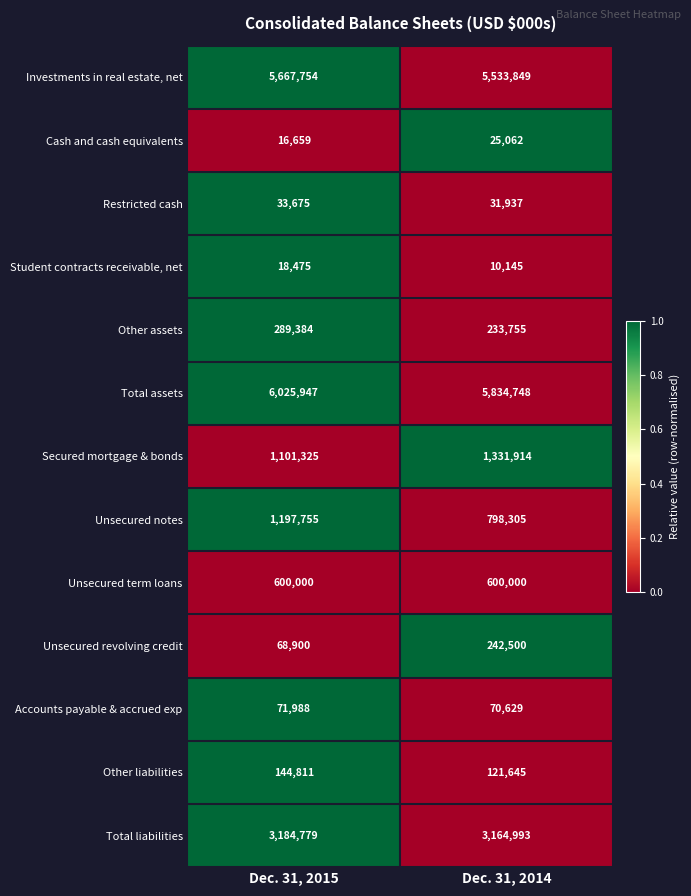

What is the total value across all series at Dec. 31, 2014?

17999482